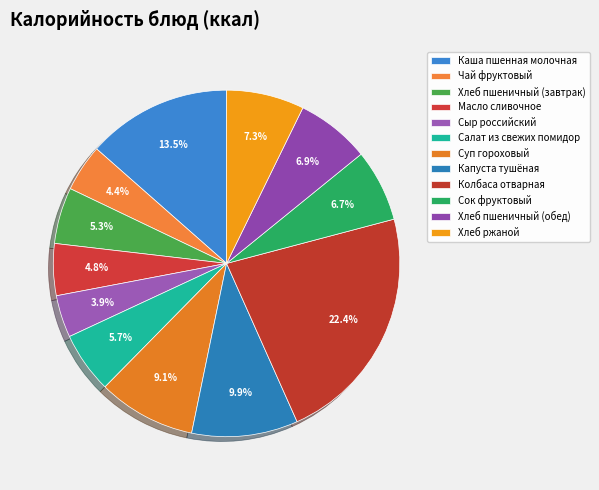

Is Сыр российский the majority of the pie?

No